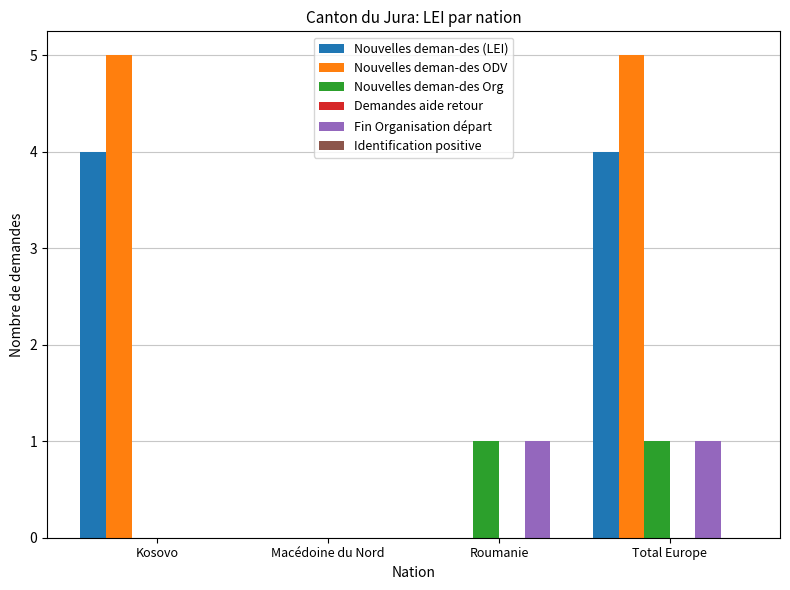

Which series has the largest total across all categories?

Nouvelles deman-des ODV